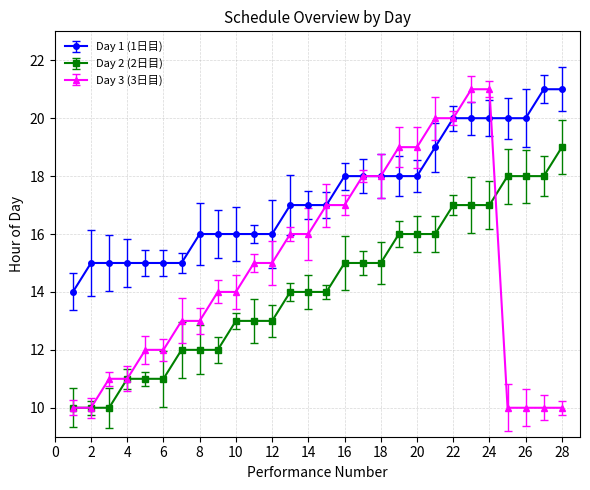

What is the minimum value for Day 3 (3日目)?

10